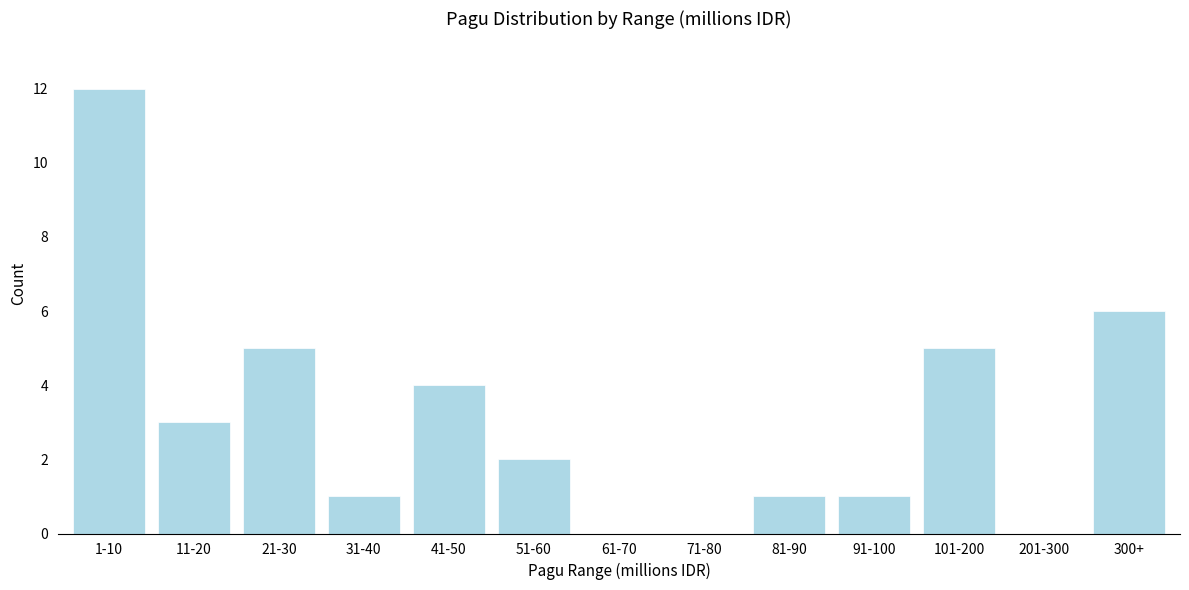

Reading left to right, list all the values displayed in this chart.

1-10=12	11-20=3	21-30=5	31-40=1	41-50=4	51-60=2	61-70=0	71-80=0	81-90=1	91-100=1	101-200=5	201-300=0	300+=6